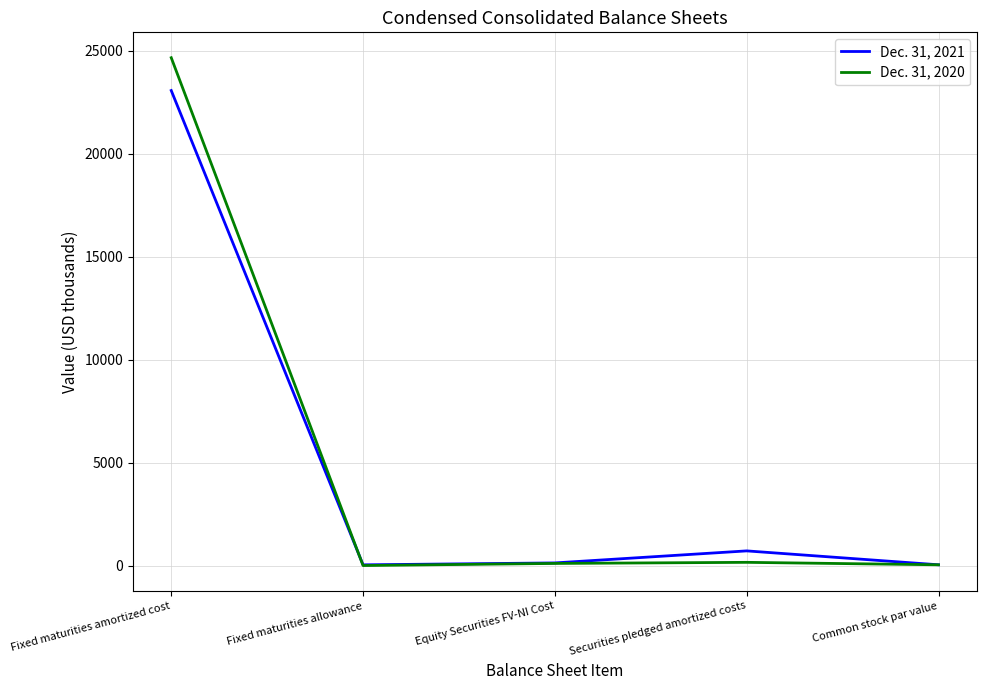

What are all the series names shown in the legend?

Dec. 31, 2021, Dec. 31, 2020